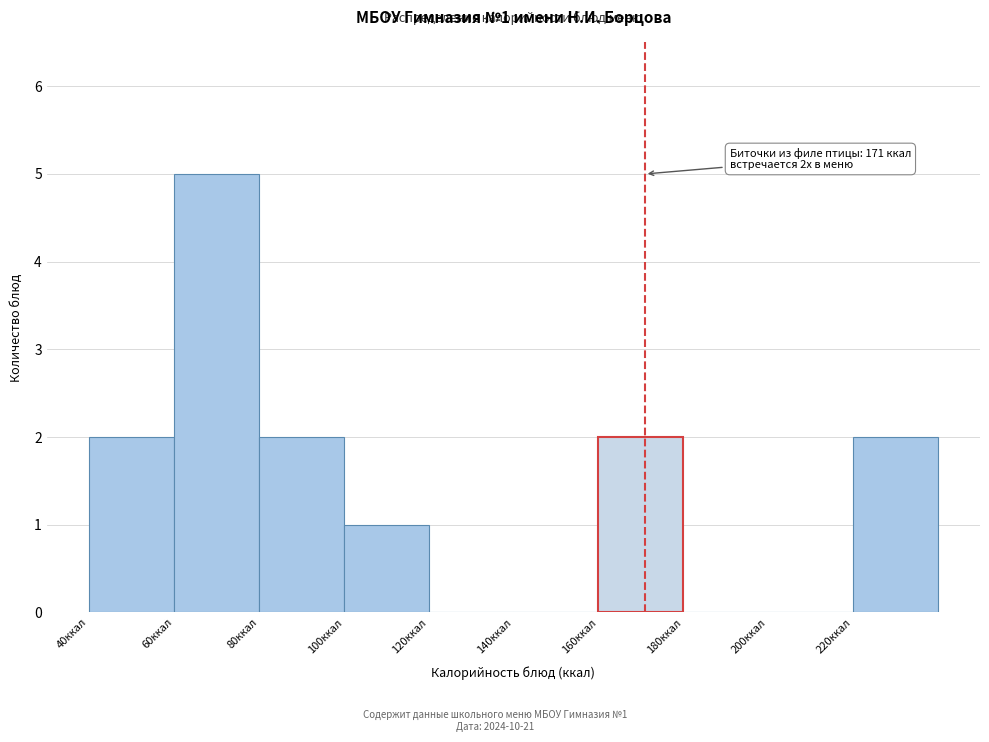

Over which range of the x-axis is the bar tallest?

60 to 80